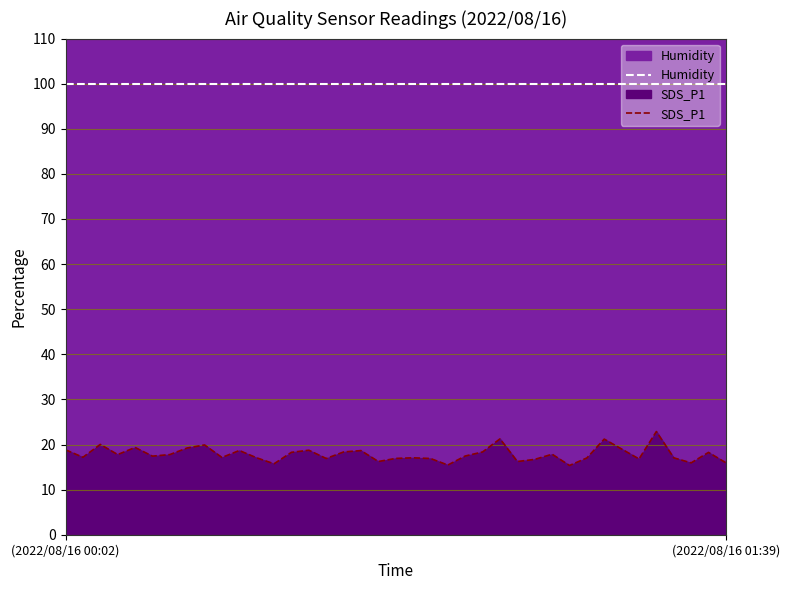

At which label is Humidity closest to 99?

(2022/08/16 00:02)